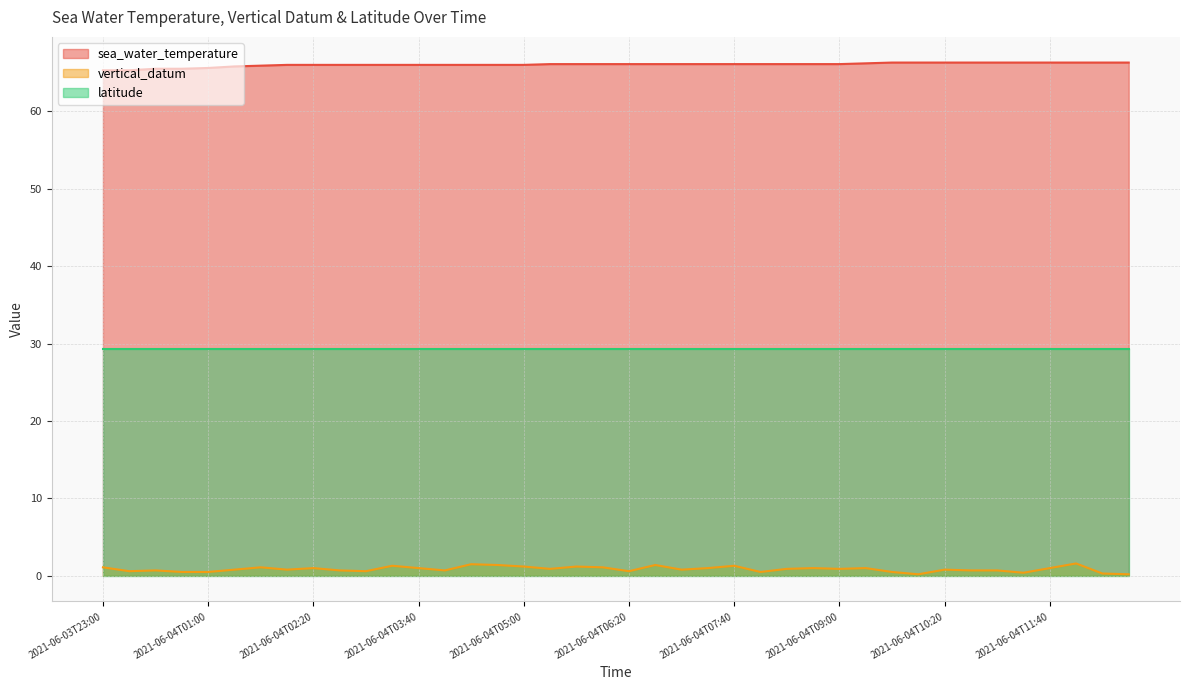

What is the sum of the vertical_datum values at 2021-06-04T11:00 and 2021-06-04T06:20?

1.3